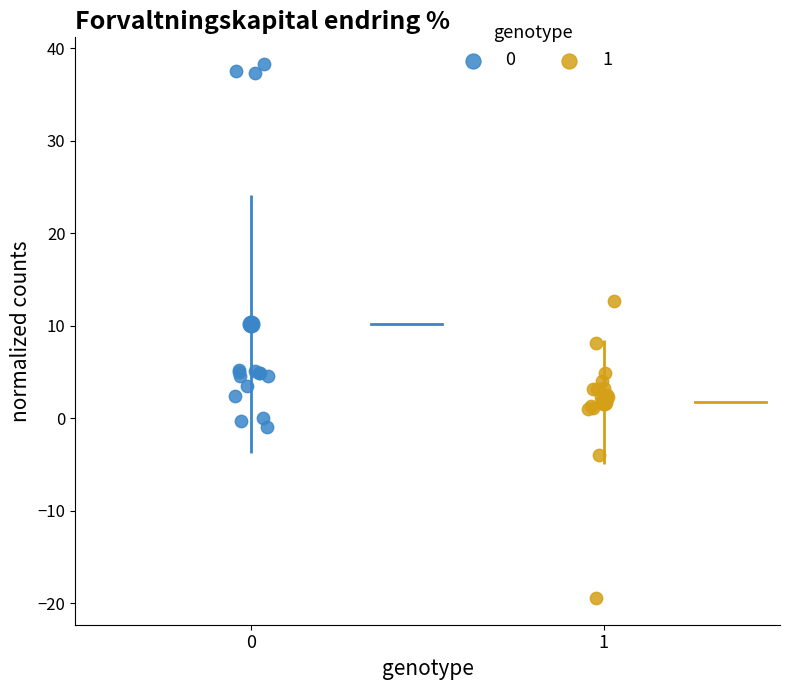

Which series reaches the minimum Y coordinate?

1